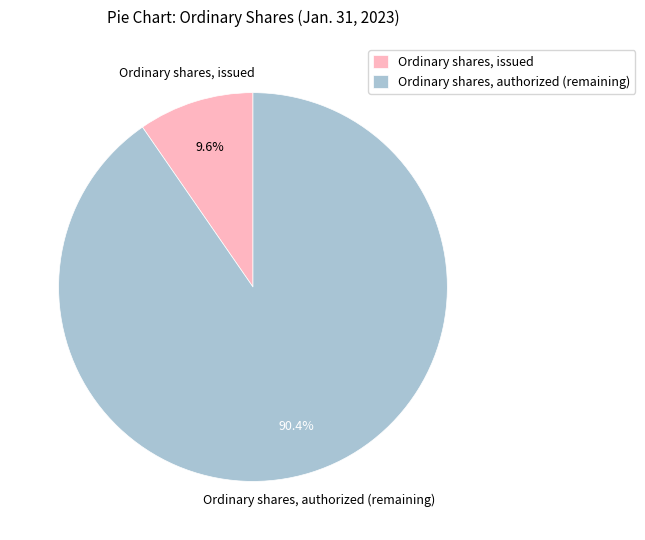

What is the smallest slice in the pie chart?

Ordinary shares, issued